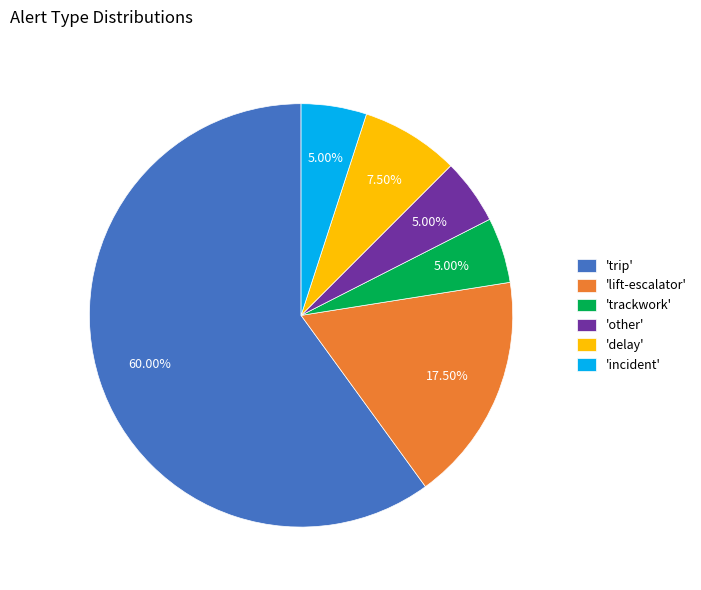

Between 'lift-escalator' and 'incident', which is larger?

'lift-escalator'